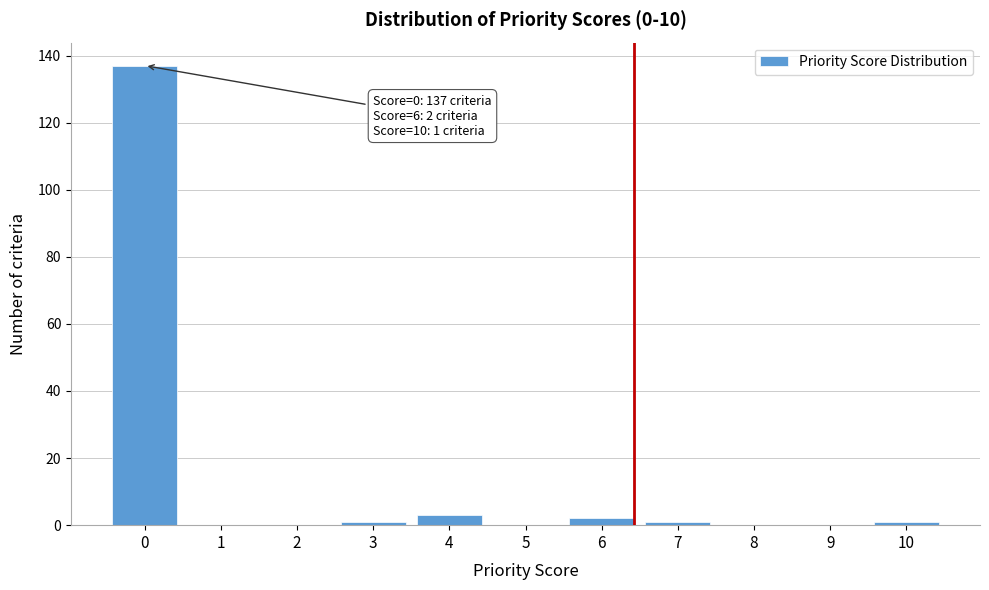

Reading right to left, list all the values displayed in this chart.

10=1	9=0	8=0	7=1	6=2	5=0	4=3	3=1	2=0	1=0	0=137